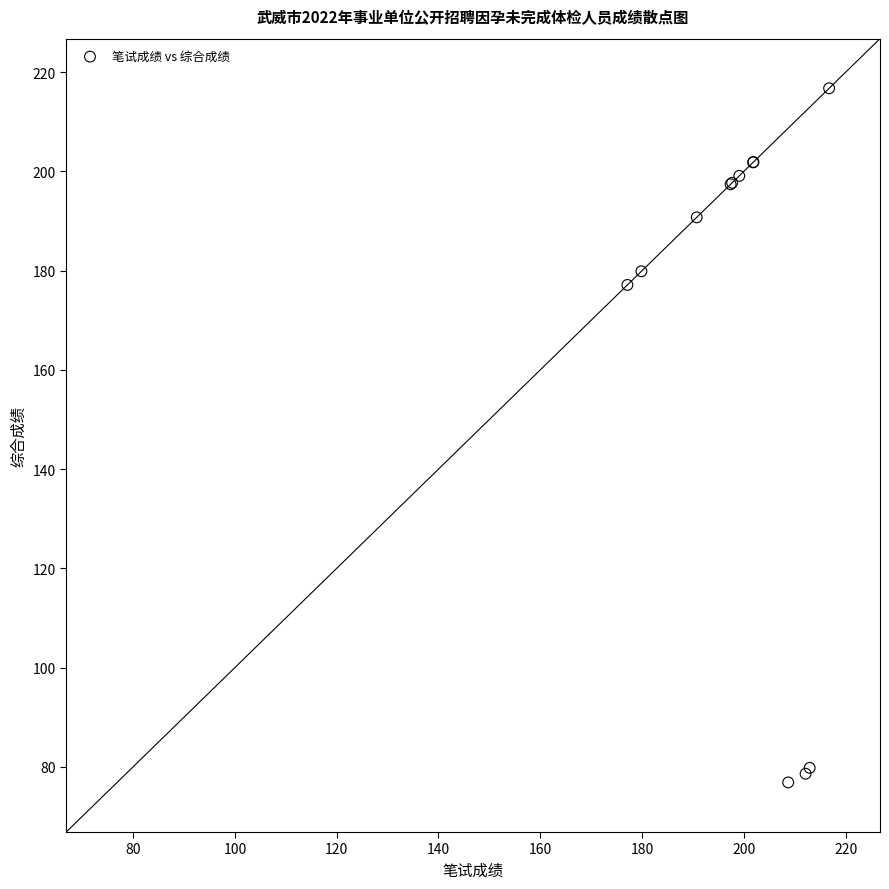

What Y value in the scatter plot is closest to 146?

177.1